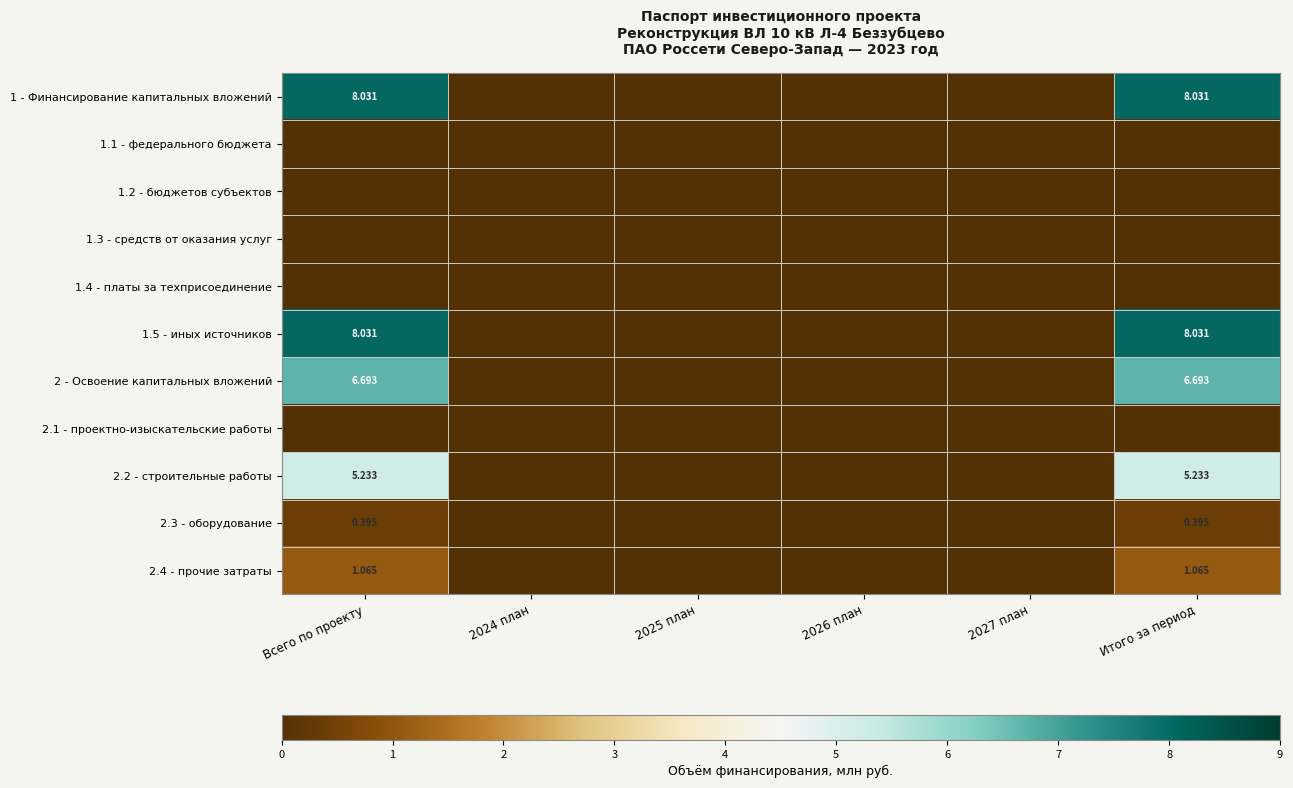

What is the difference between the second highest and second lowest values in the 1.5 - иных источников series?

8.0